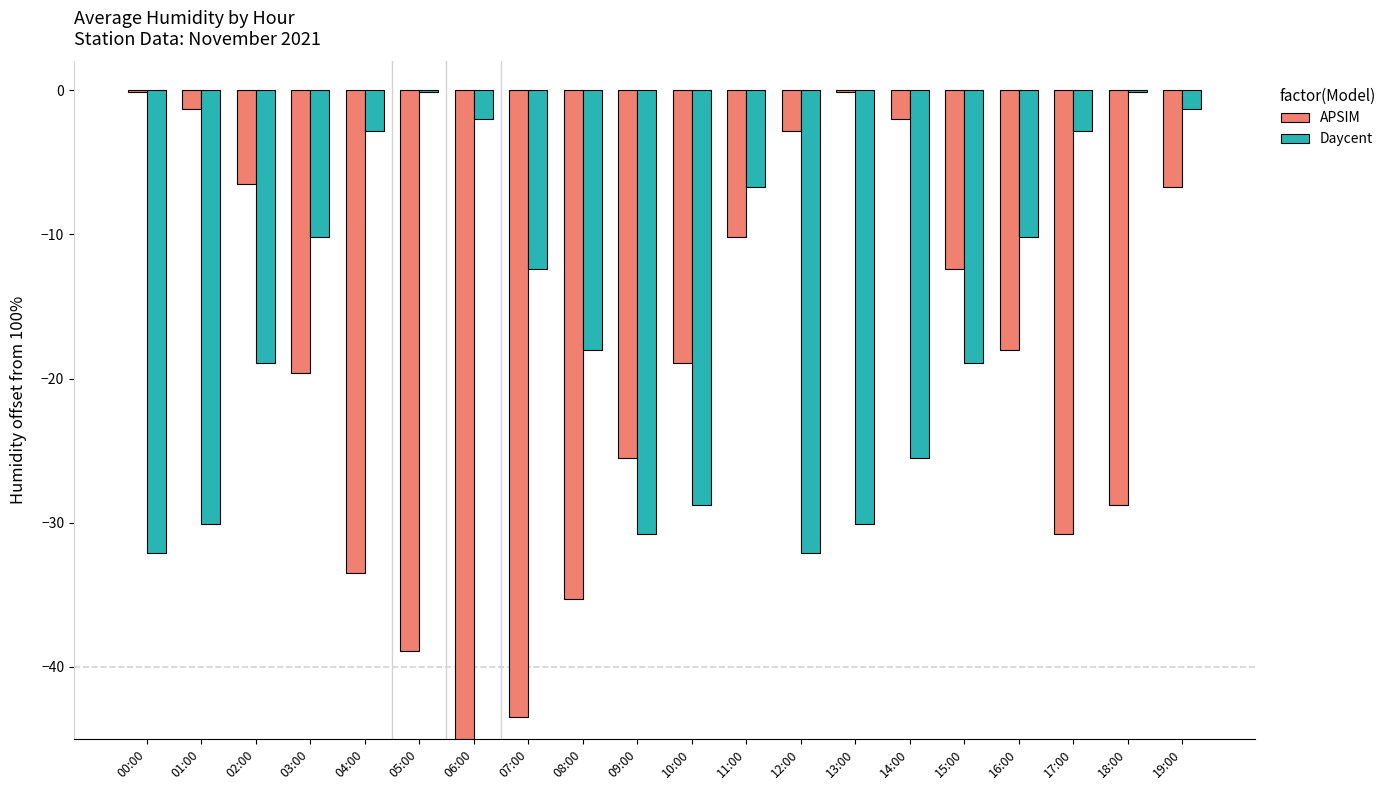

Reading left to right, transcribe all the data shown in this chart.

APSIM: 00:00=-0.1	01:00=-1.3	02:00=-6.5	03:00=-19.6	04:00=-33.5	05:00=-38.9	06:00=-45.1	07:00=-43.5	08:00=-35.3	09:00=-25.5	10:00=-18.9	11:00=-10.2	12:00=-2.8	13:00=-0.1	14:00=-2.0	15:00=-12.4	16:00=-18.0	17:00=-30.8	18:00=-28.8	19:00=-6.7
Daycent: 00:00=-32.1	01:00=-30.1	02:00=-18.9	03:00=-10.2	04:00=-2.8	05:00=-0.1	06:00=-2.0	07:00=-12.4	08:00=-18.0	09:00=-30.8	10:00=-28.8	11:00=-6.7	12:00=-32.1	13:00=-30.1	14:00=-25.5	15:00=-18.9	16:00=-10.2	17:00=-2.8	18:00=-0.1	19:00=-1.3